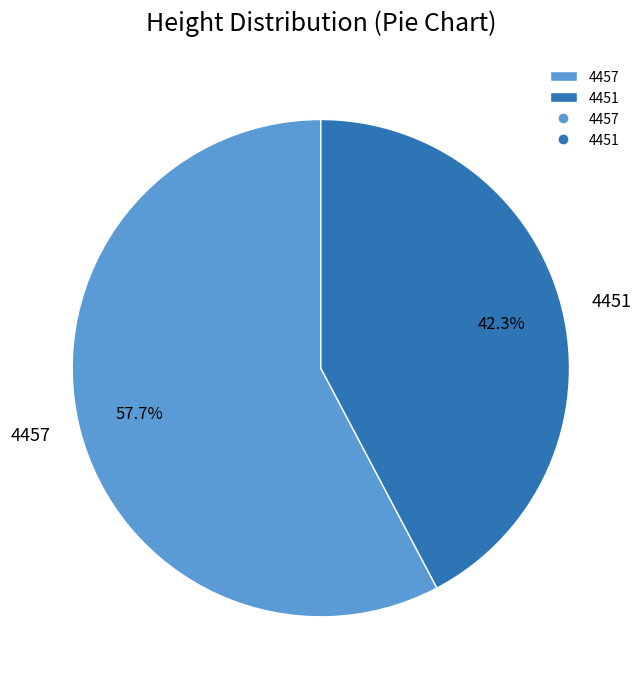

To the nearest percent, what percentage of the pie is 4451?

42%